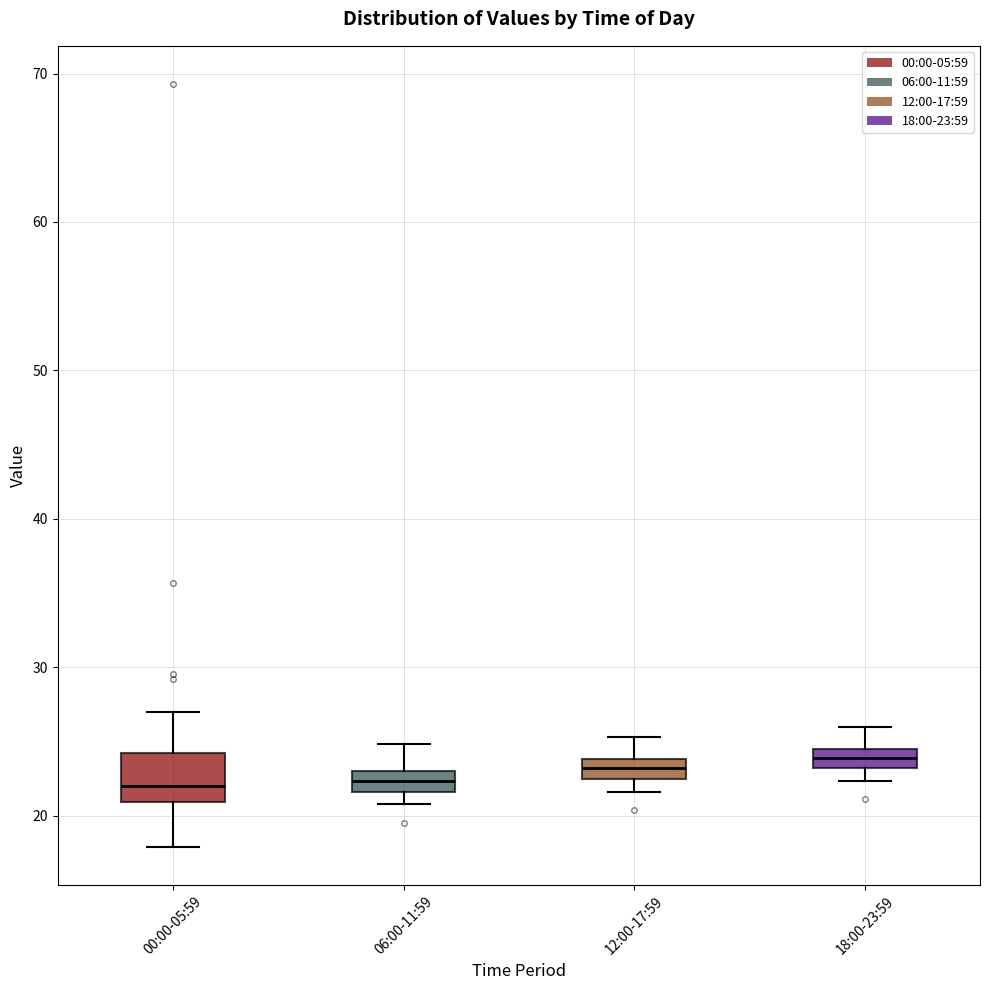

Where is the lower edge of the box for 12:00-17:59 on the y-axis? The values are not printed on the chart, so give them approximately, as read against the axis.

22